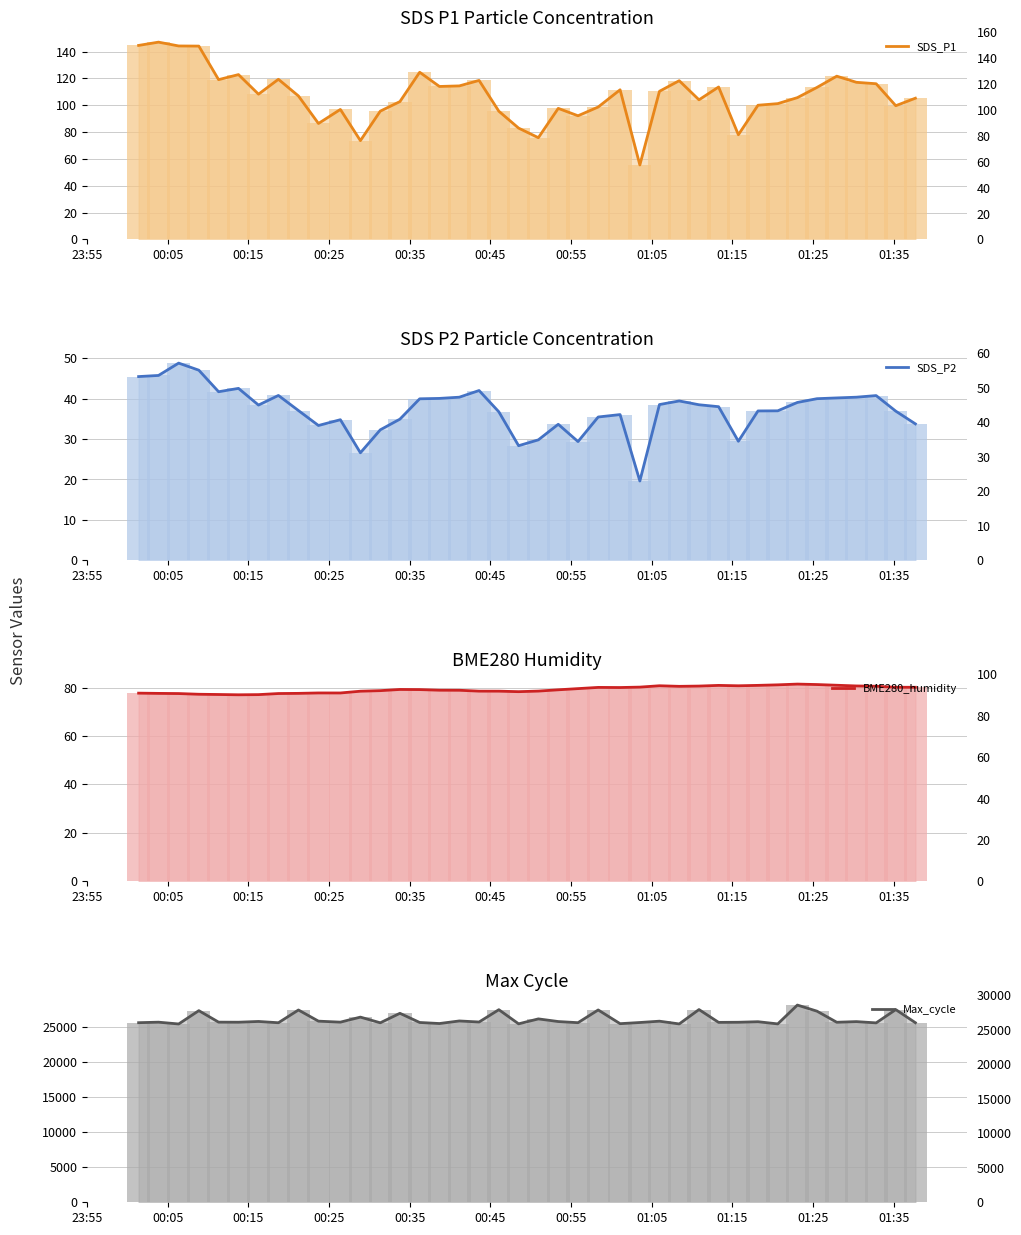

Is the value of BME280_humidity at 01:15 greater than the value of Max_cycle at 36?

No